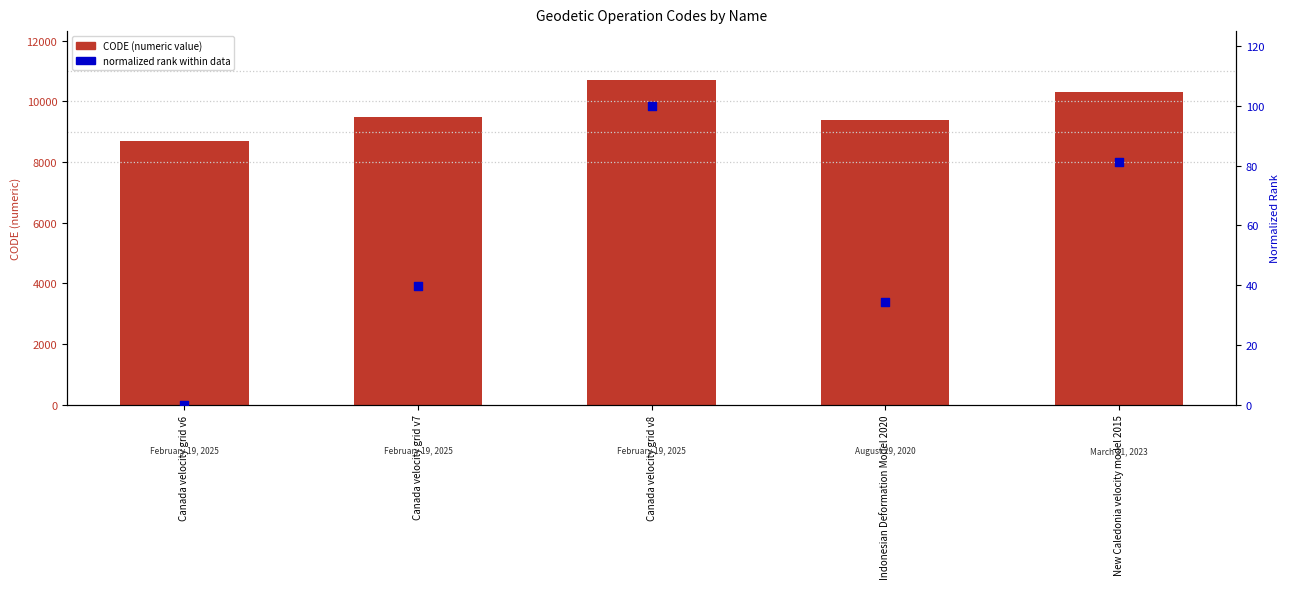

Which series reaches the maximum Y coordinate?

CODE